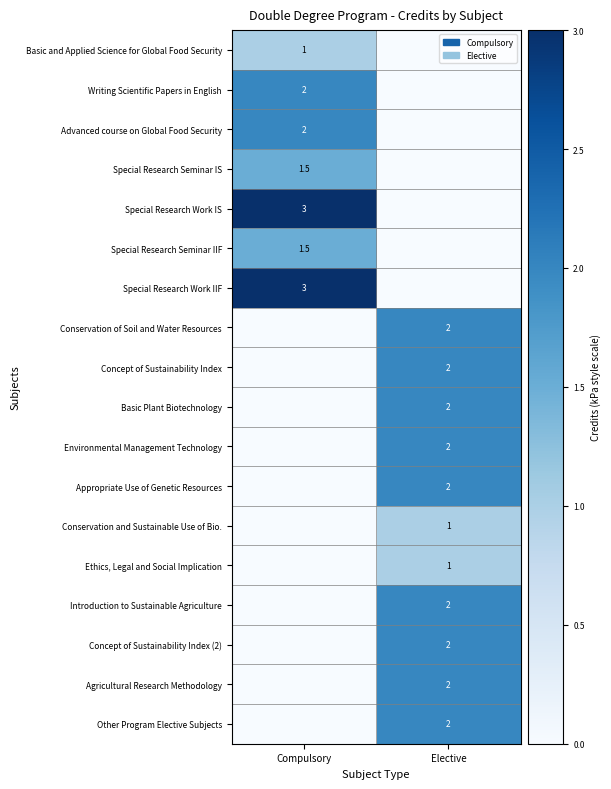

Is it true that Environmental Management Technology equals 2.0 at Elective?

True